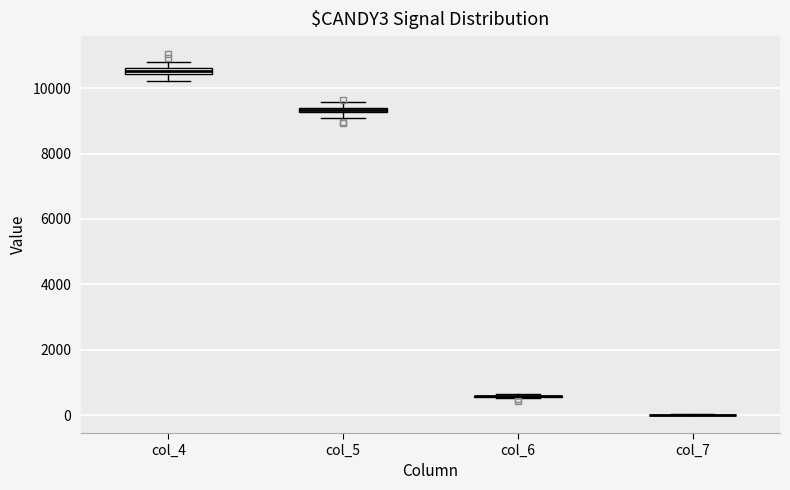

Where is the upper edge of the box for col_5 on the y-axis? The values are not printed on the chart, so give them approximately, as read against the axis.

9400